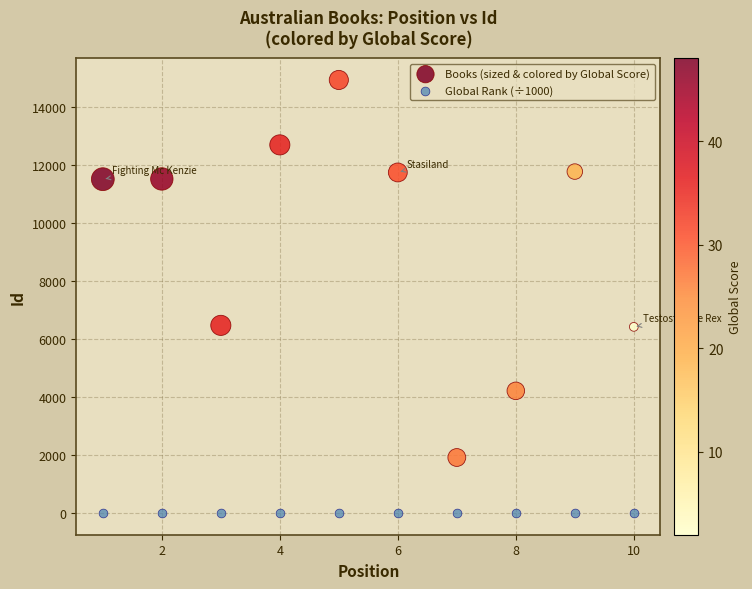

Which series contains the lowest Y value?

Global Rank (÷1000)